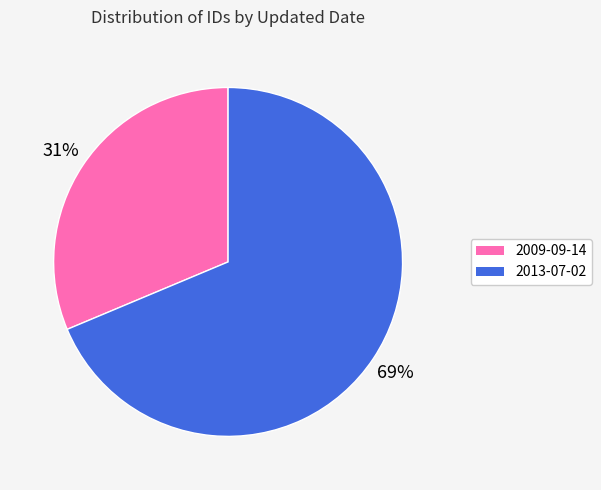

To the nearest percent, what is the average slice percentage?

50%